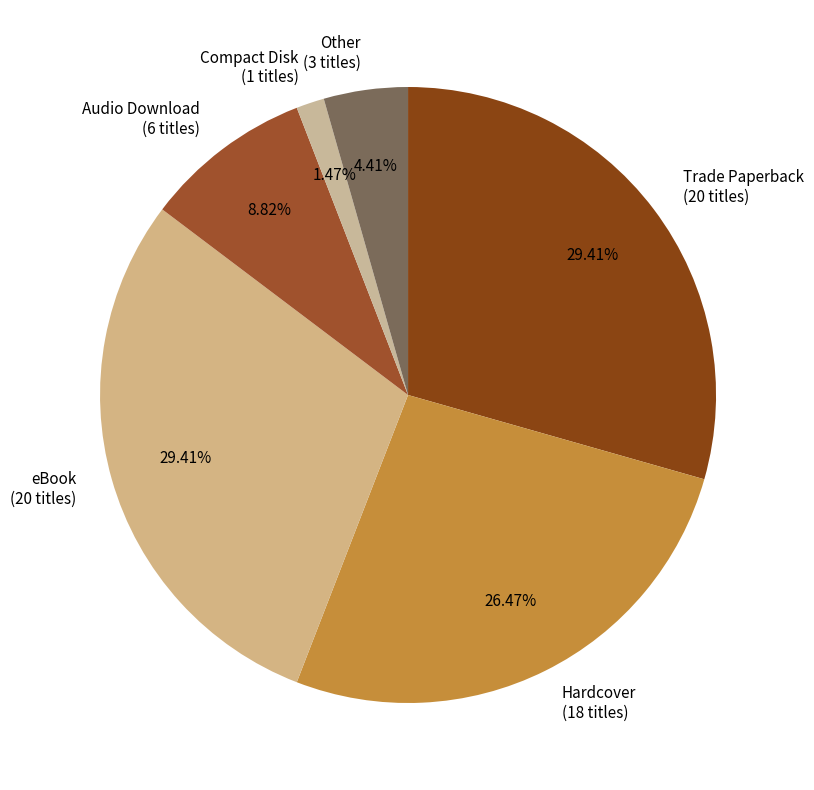

Approximately how many times larger is the value at eBook compared to Other?

6.7